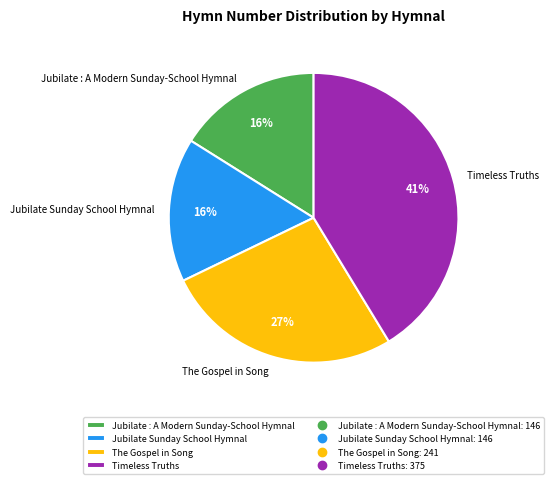

The The Gospel in Song slice represents 27% of the pie. True or false?

True